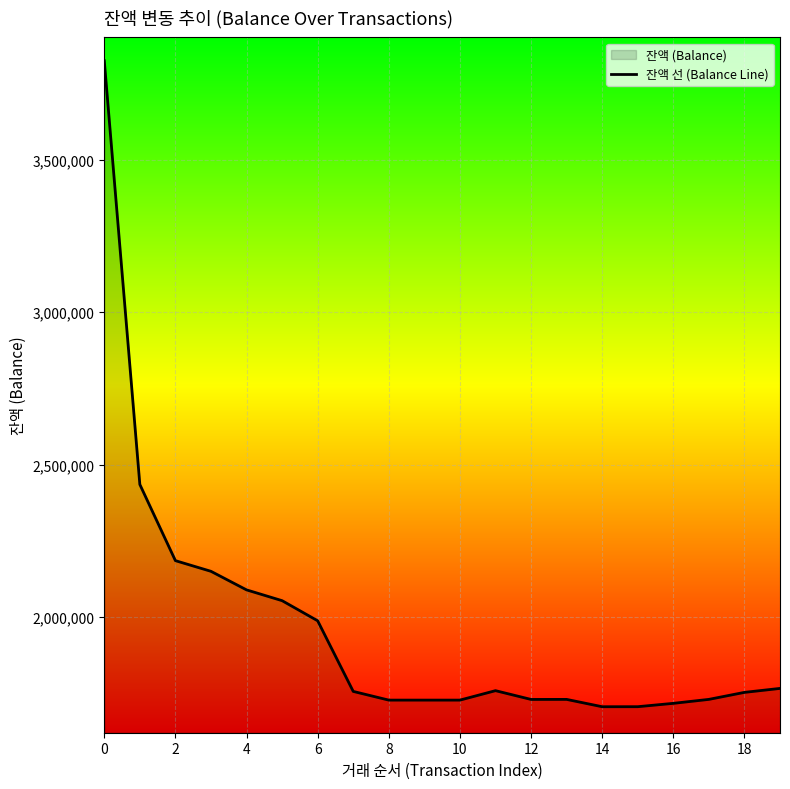

The value at 12 is 1729639. True or false?

True